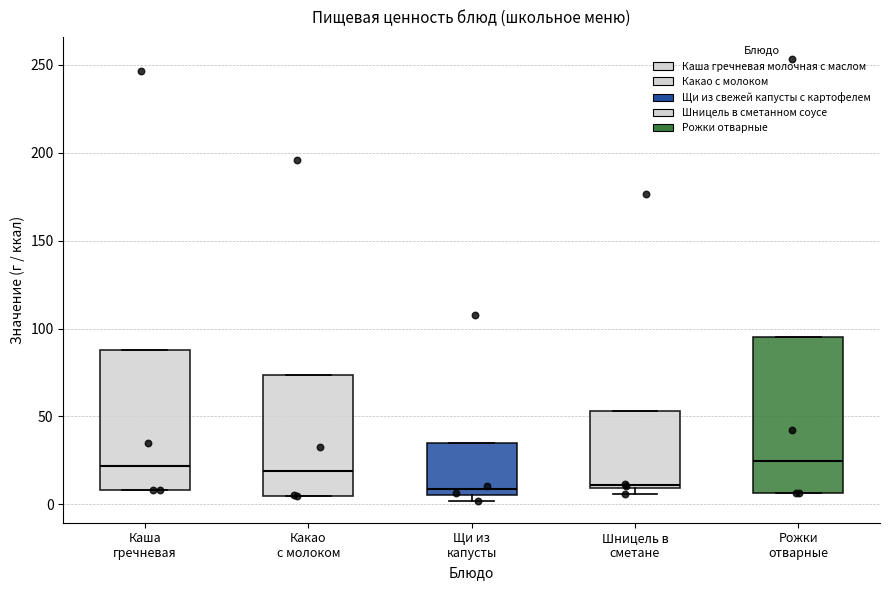

Reading left to right, read every box against the y-axis: the position of its median line, the range the box covers, and the ends of its whiskers. The values are not printed on the chart, so give them approximately, as read against the axis.

Каша гречневая: median 20, box 10 to 90, whiskers 10 to 90
Какао с молоком: median 20, box 5 to 75, whiskers 5 to 75
Щи из капусты: median 10, box 5 to 35, whiskers 0 to 35
Шницель в сметане: median 10 (just above the box's lower edge), box 10 to 55, whiskers 5 to 55
Рожки отварные: median 25, box 5 to 95, whiskers 5 to 95